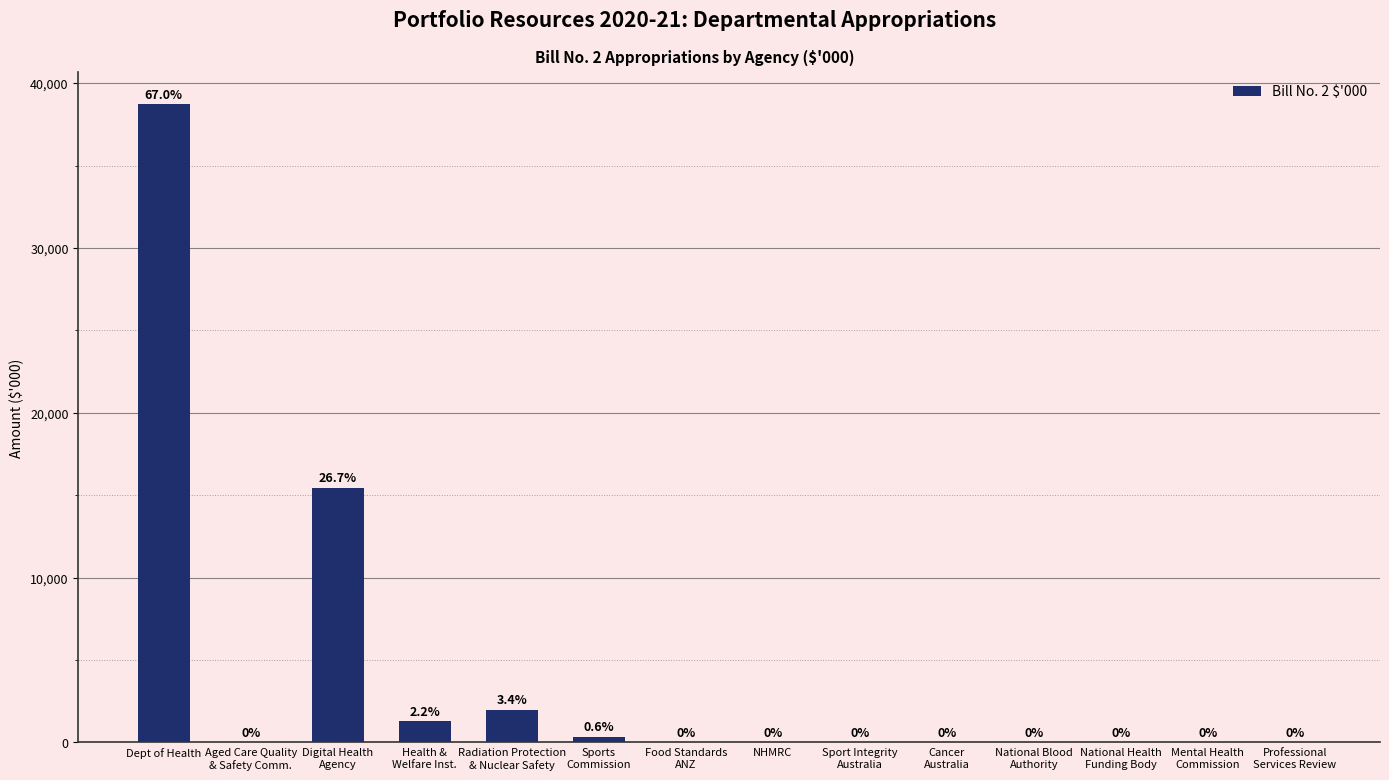

What is the average value?

4129